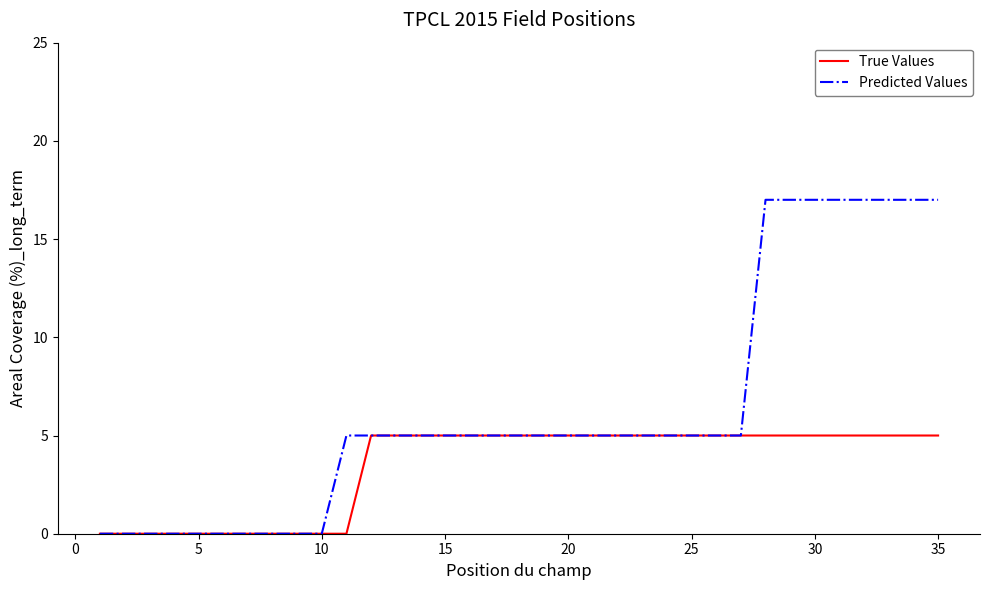

Which series has the largest total across all categories?

Predicted Values